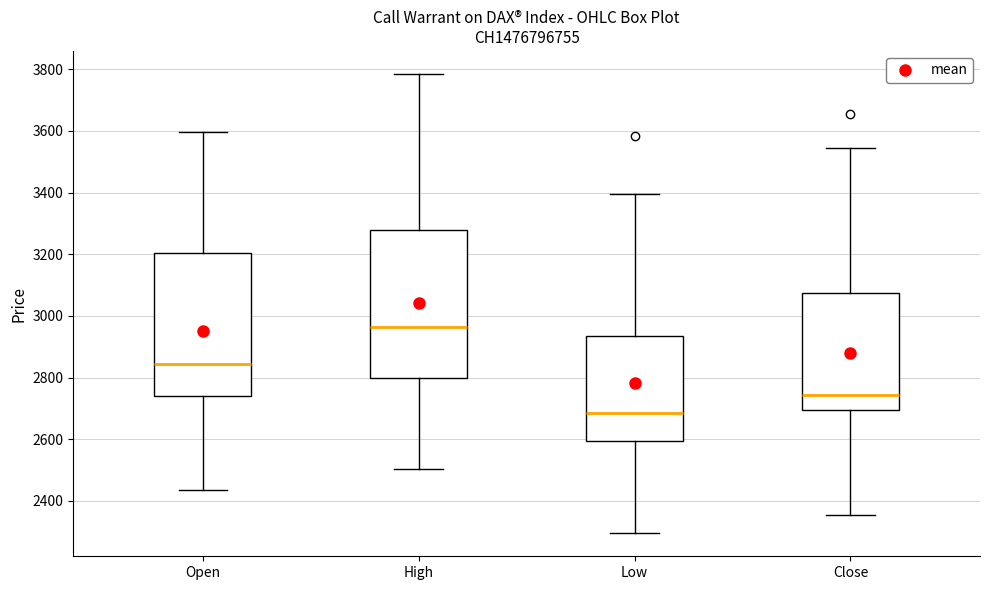

Reading left to right, transcribe this box plot: for each box, give where its median line is, the range the box spans, and where its two whiskers end, as read against the y-axis. The values are not printed on the chart, so give them approximately, as read against the axis.

Open: median 2840, box 2740 to 3200, whiskers 2440 to 3600
High: median 2960, box 2800 to 3280, whiskers 2500 to 3780
Low: median 2680, box 2600 to 2940, whiskers 2300 to 3400
Close: median 2740, box 2700 to 3080, whiskers 2360 to 3540